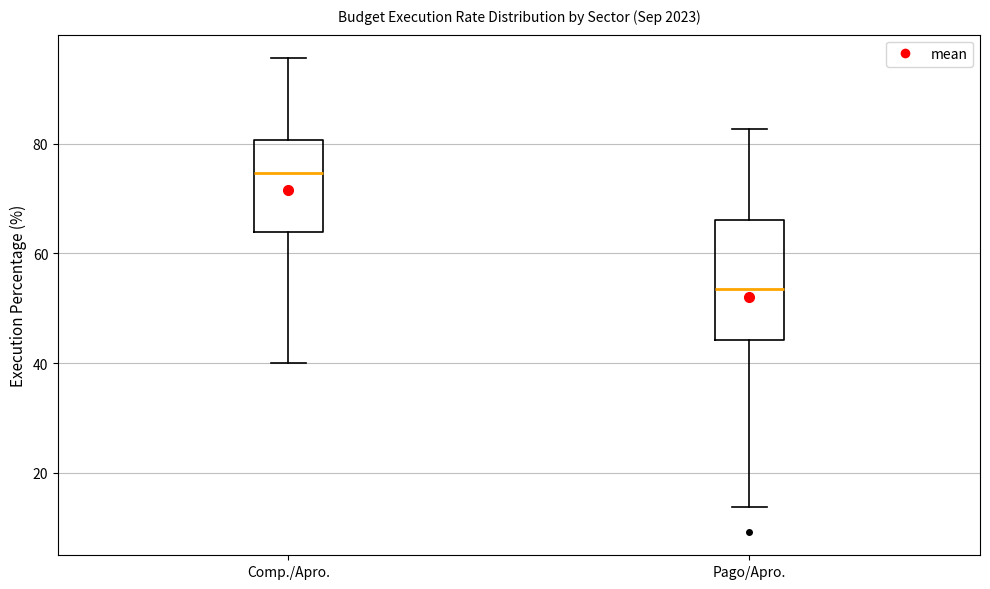

Where does the median line of the box for Comp./Apro. sit on the y-axis? The values are not printed on the chart, so give them approximately, as read against the axis.

74